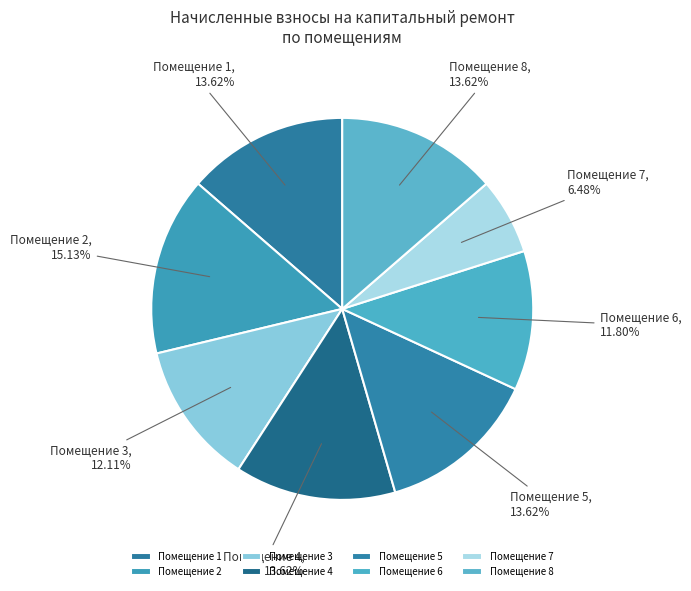

Which slice is the smallest?

7